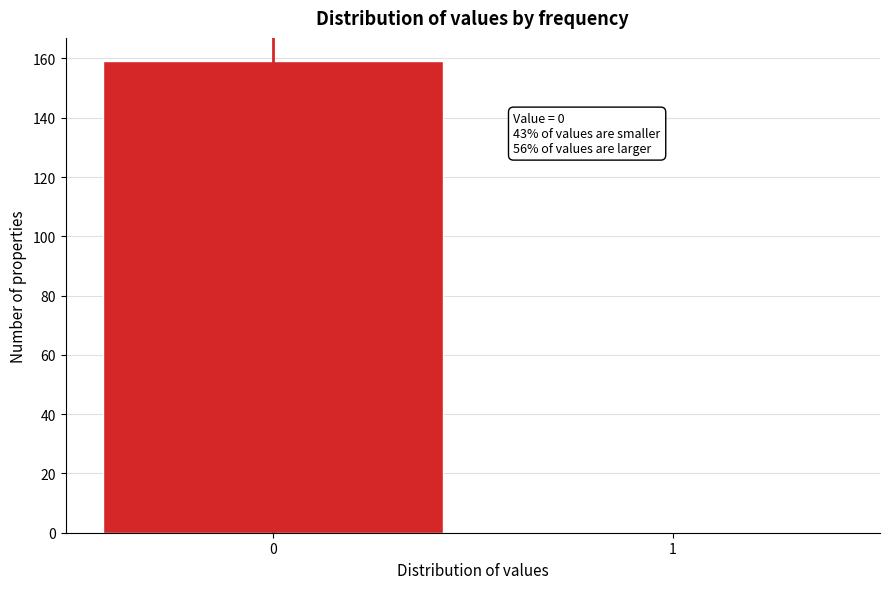

Reading left to right, transcribe all the data shown in this chart.

0=159	1=0